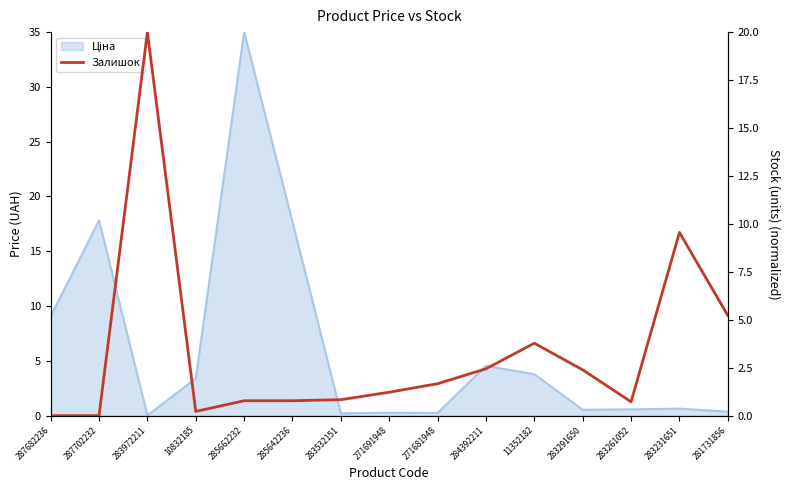

Read the value at 283261052.

0.7